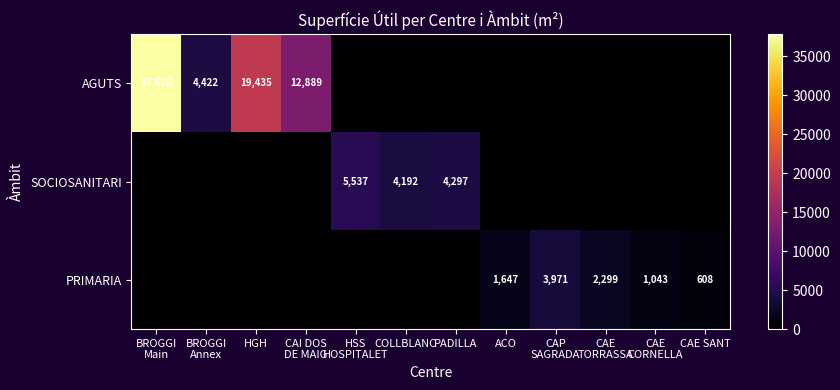

At how many categories does at least one series exceed 8347?

3